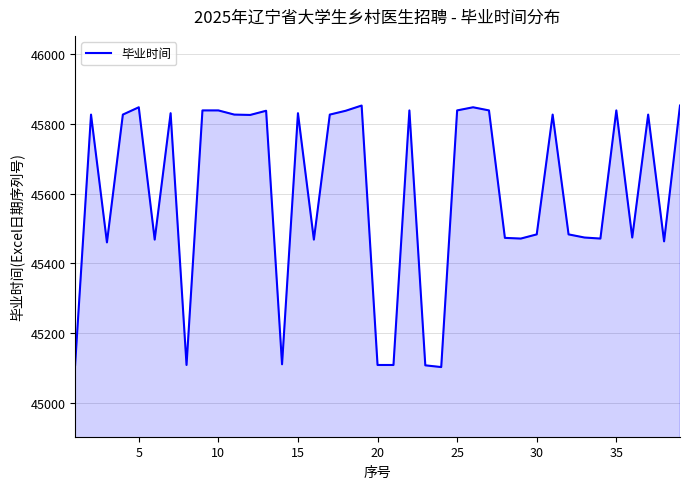

What is the minimum value shown in the chart?

45102